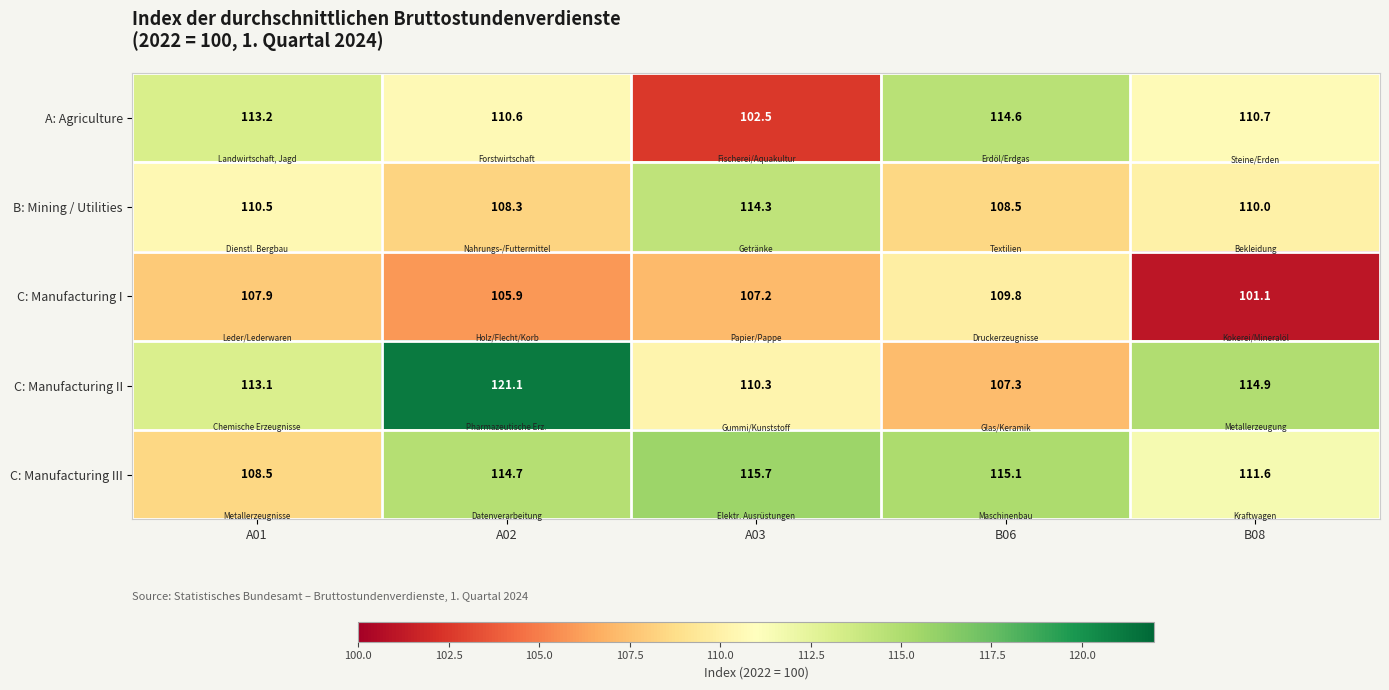

What is the minimum value shown in the chart?

101.1